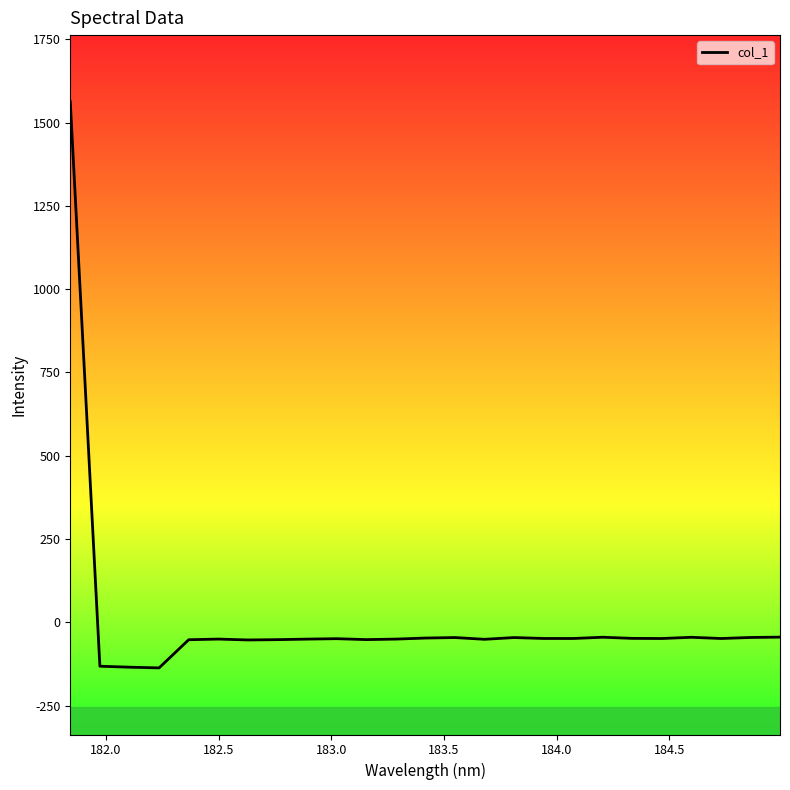

What is the maximum value shown in the chart?

1562.7